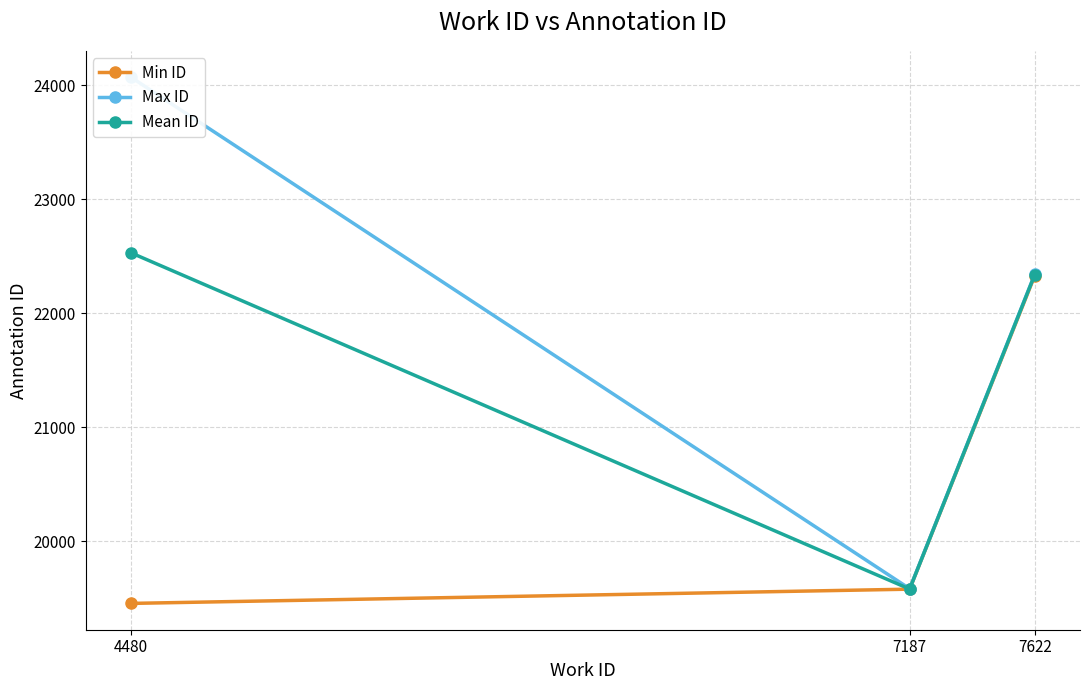

At which label does Min ID first exceed 19580?

7622